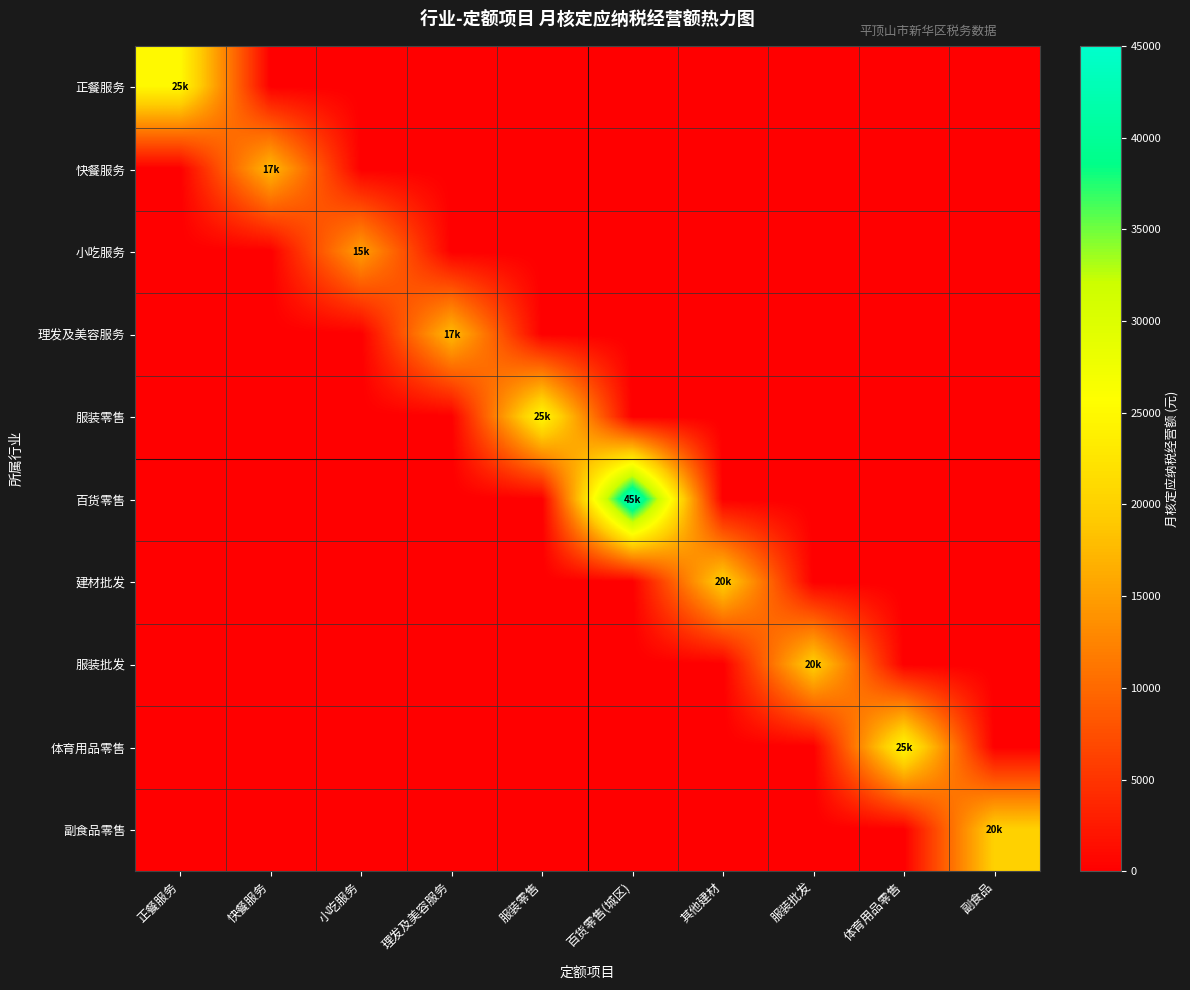

Which category has the highest value across all series?

百货零售(城区)